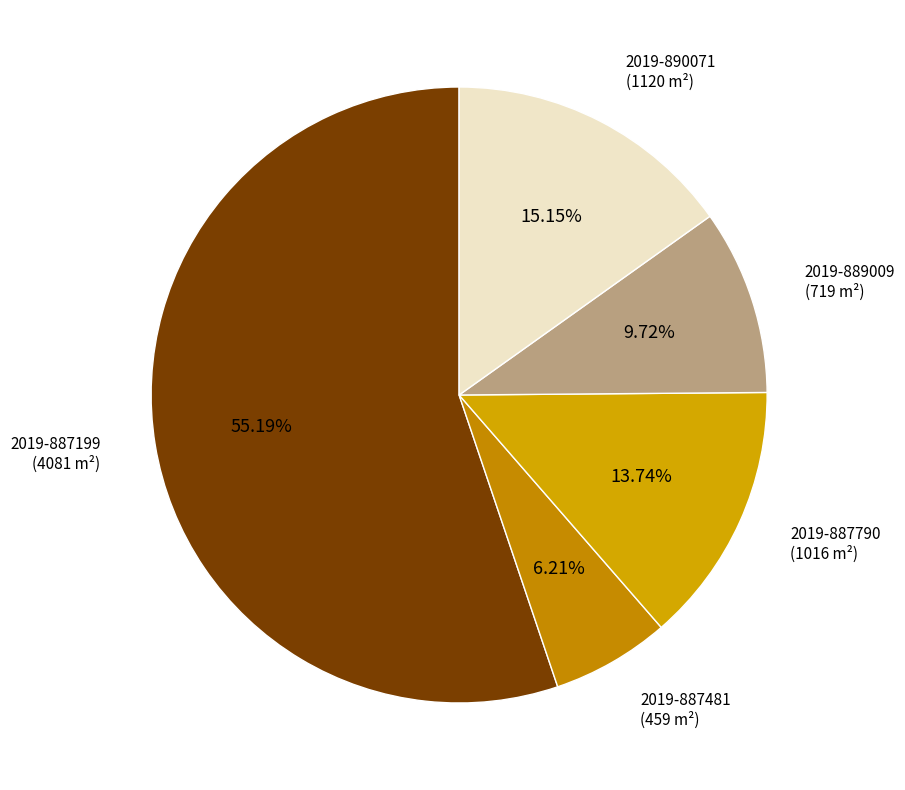

What is the majority slice?

2019-887199 (lot2)